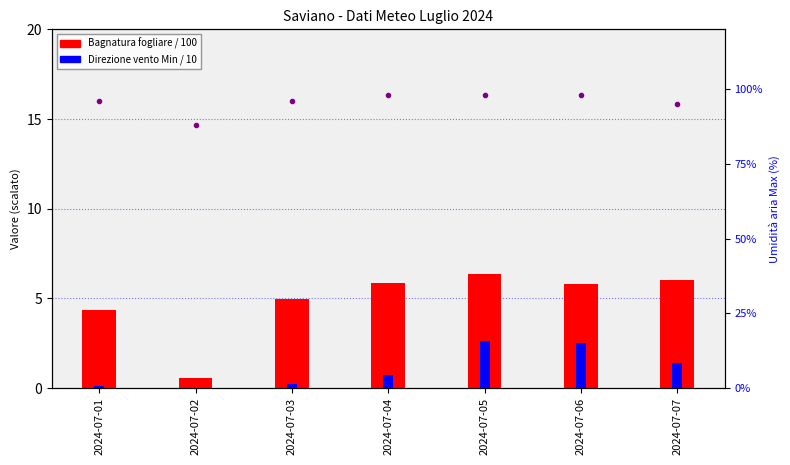

List the series in order of their overall mean, highest first.

Bagnatura fogliare / 100, Direzione vento Min / 10